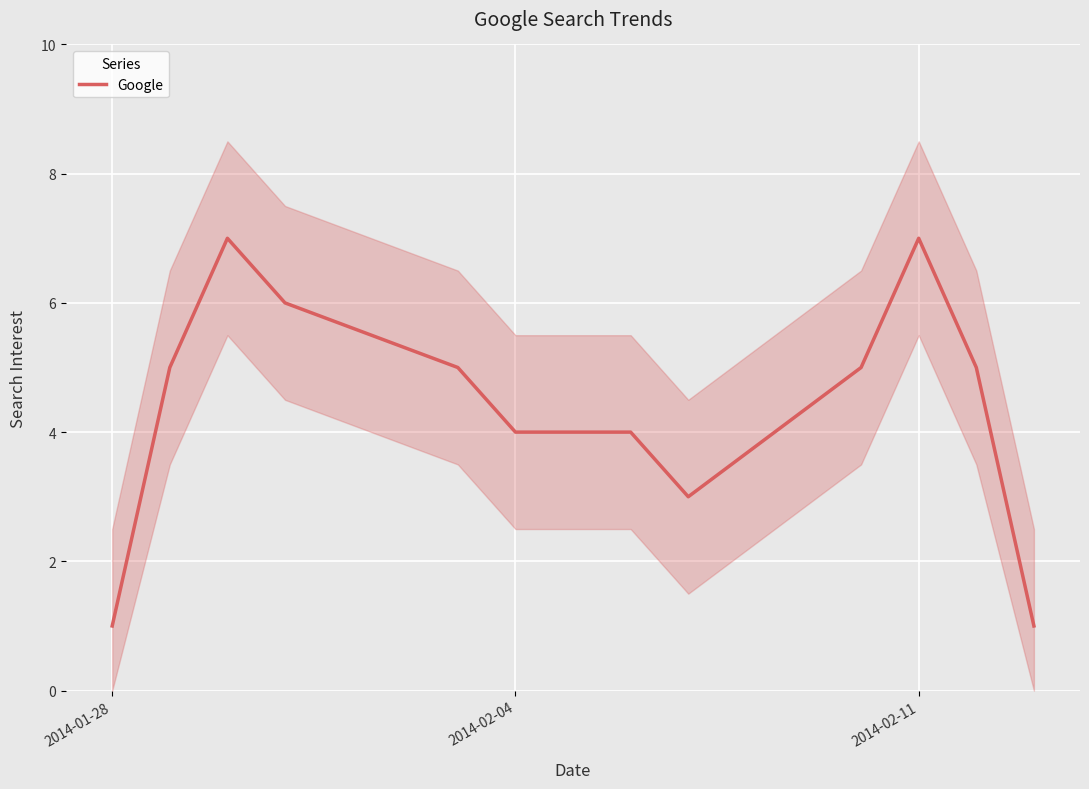

What is the difference between the second highest and minimum values?

6